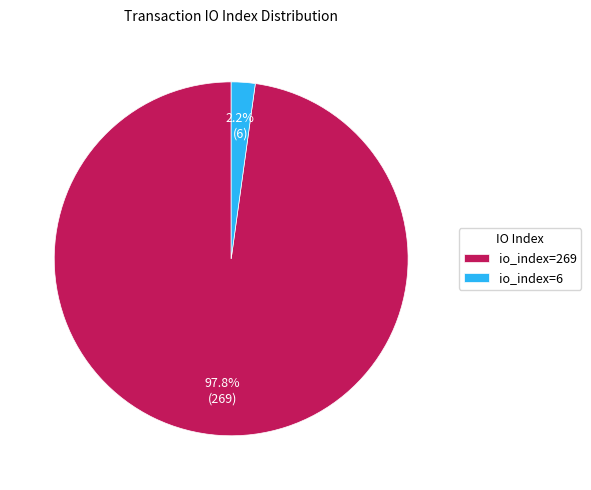

To the nearest percent, what percentage of the pie is io_index=6?

2%